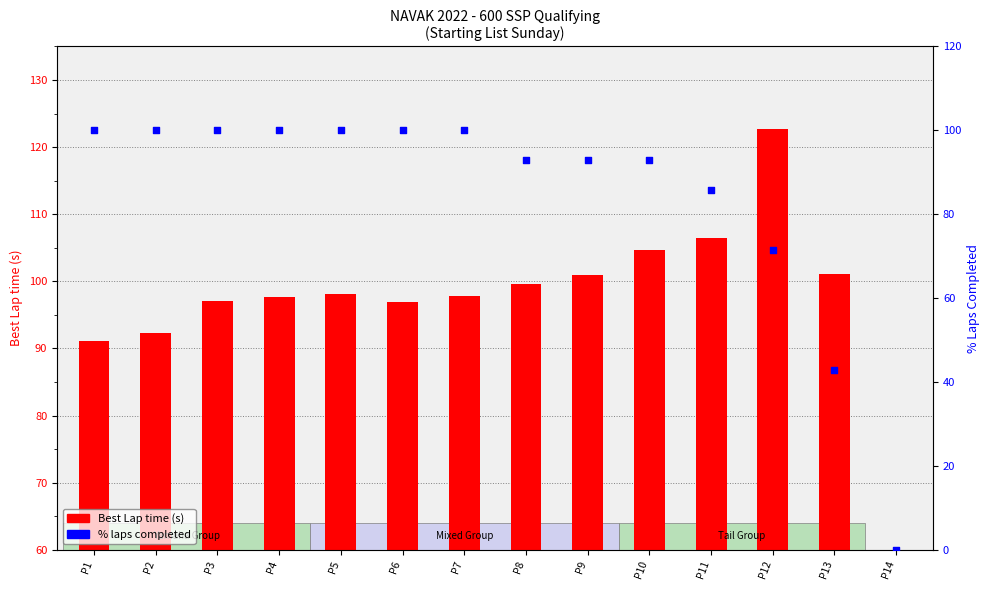

Which series has the largest total across all categories?

Best Lap time